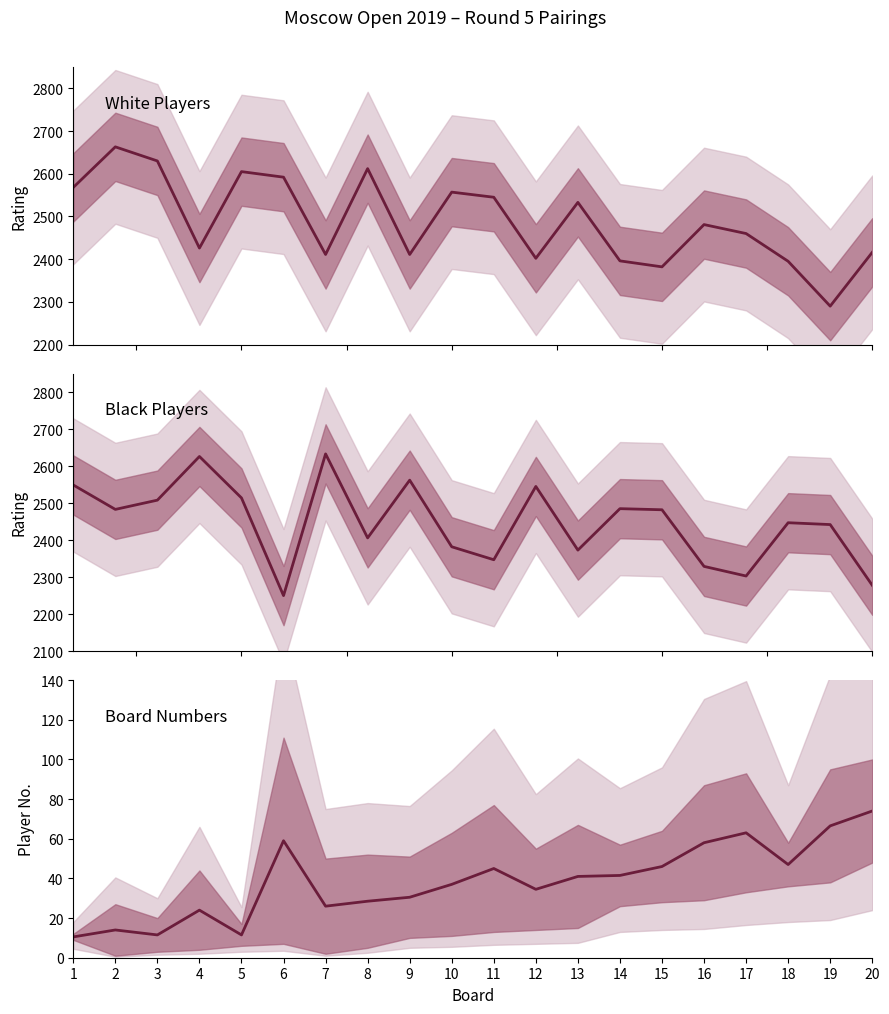

What is the sum of the Board No. values at 1 and 5?

22.0